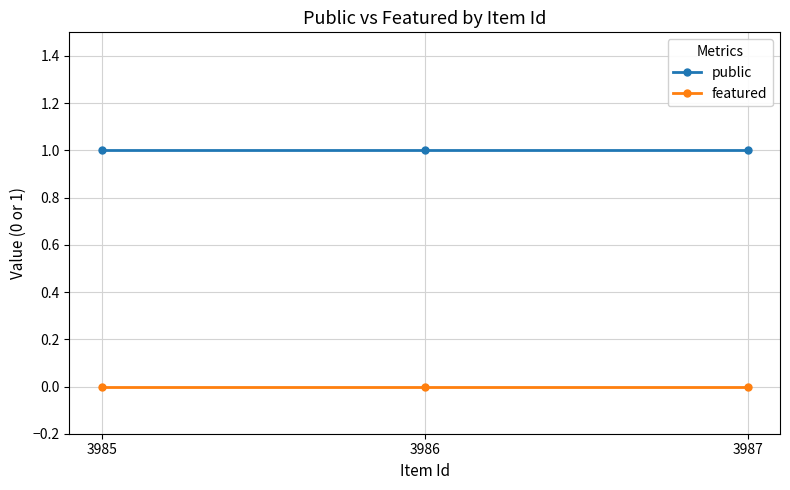

The featured series shows 0 at 3987. True or false?

True